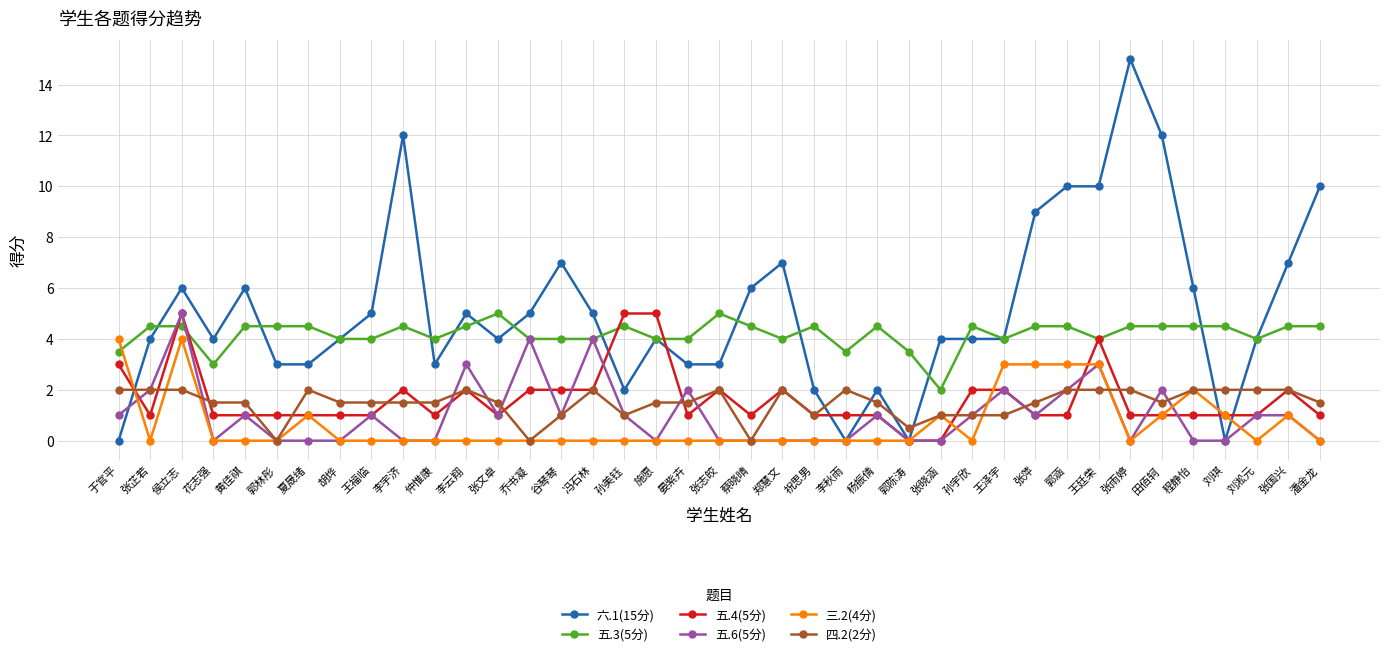

At how many categories does at least one series exceed 8?

7